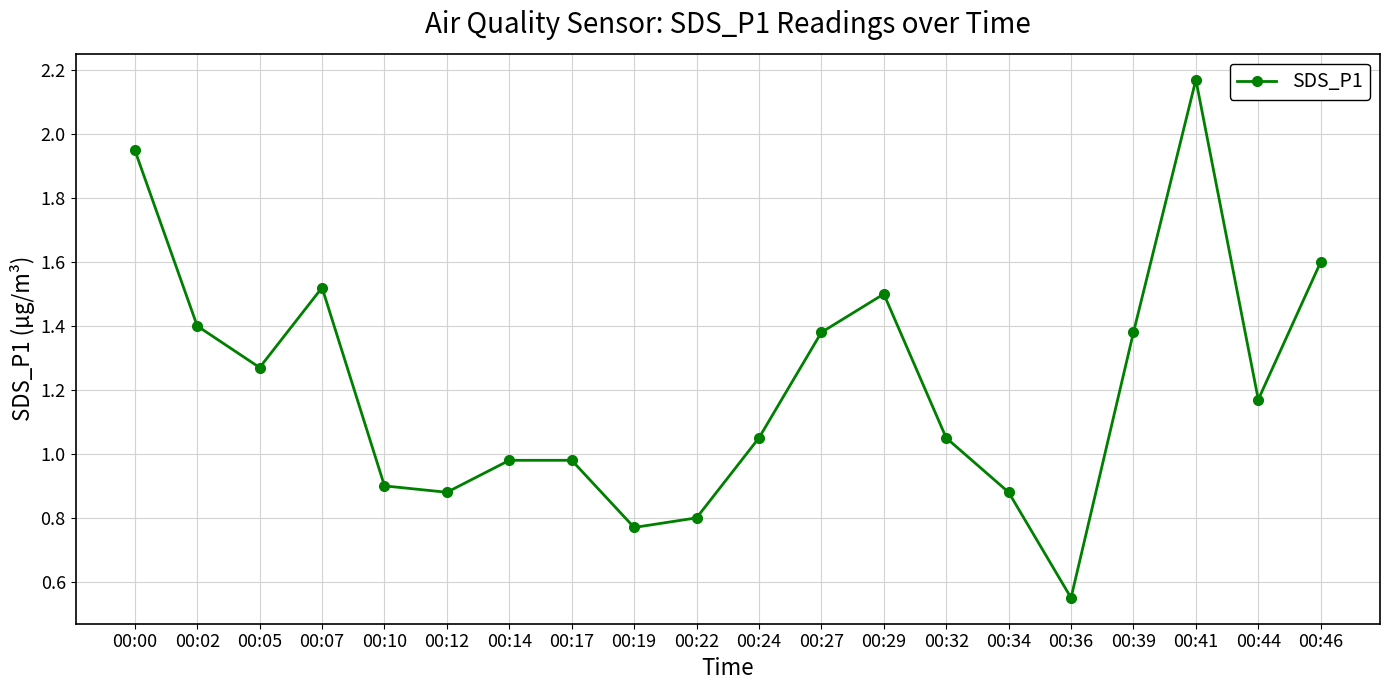

The chart shows a value of 2.0 at 00:29. True or false?

False